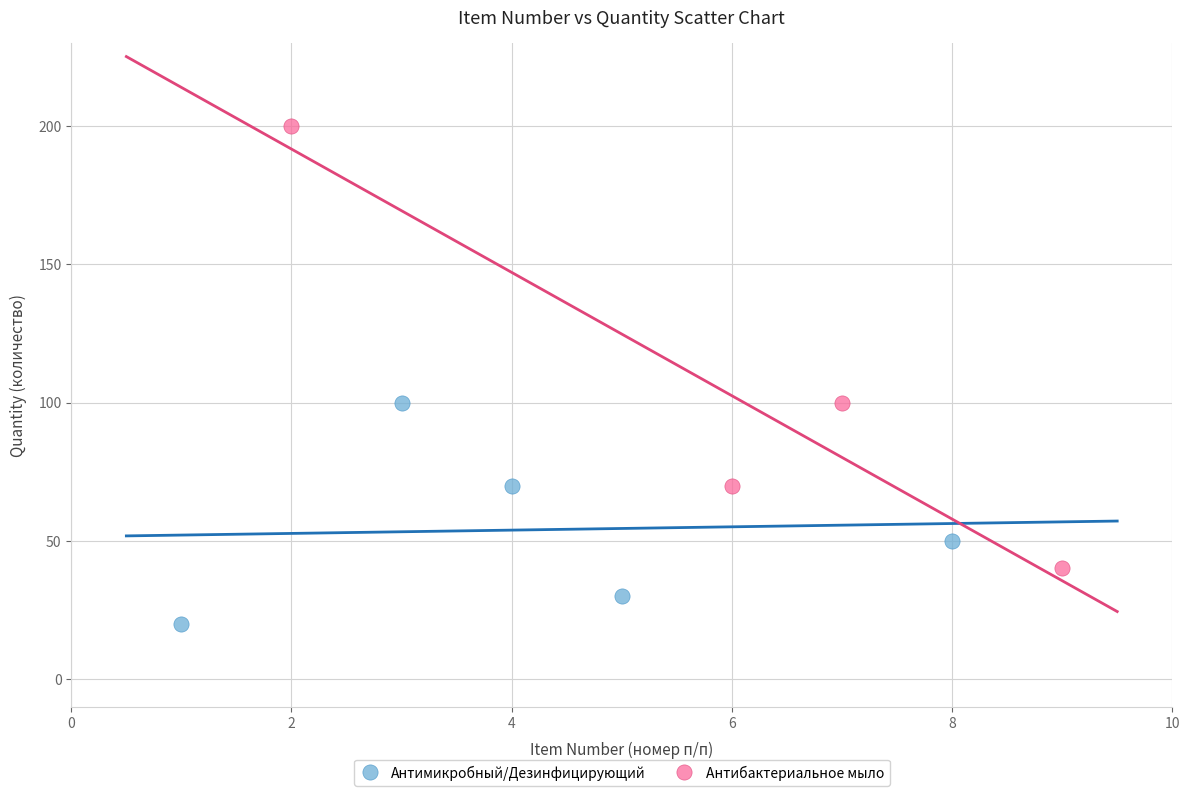

Which series contains the lowest Y value?

Антимикробный/Дезинфицирующий